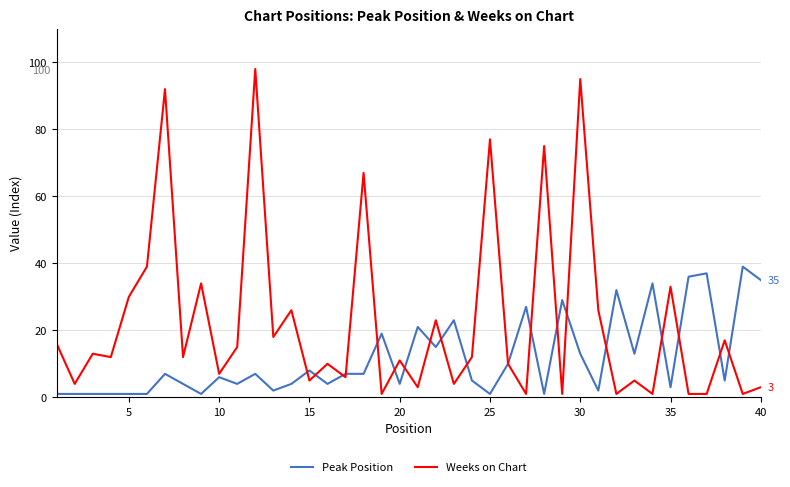

Which series has the largest range (max minus min)?

Weeks on Chart